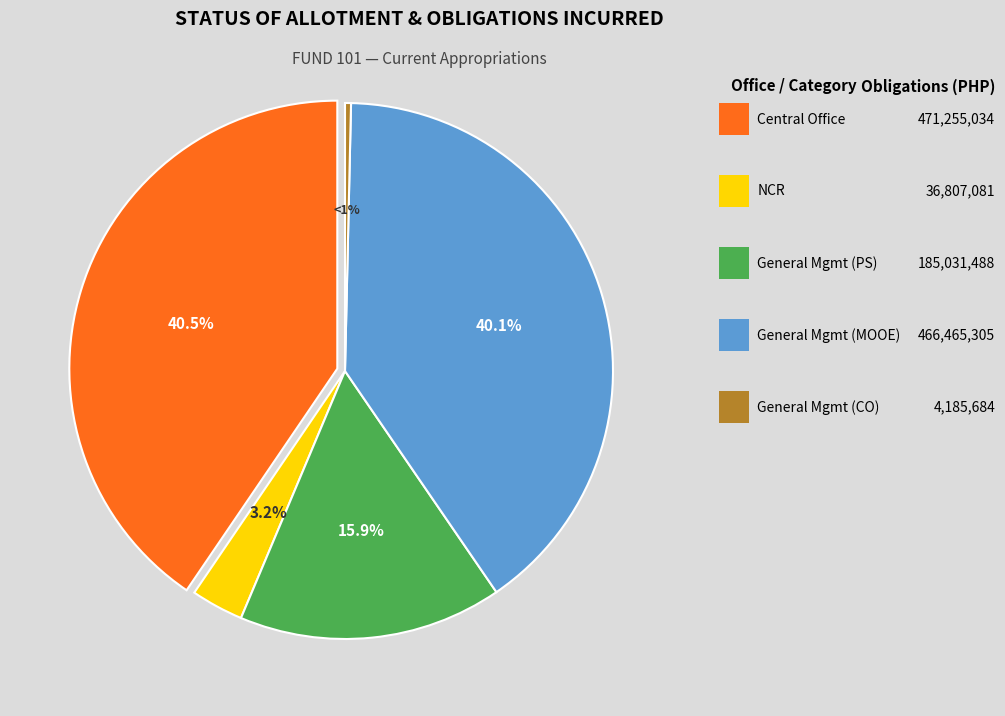

Approximately how many times larger is the value at National Capital Region compared to Central Office?

0.1